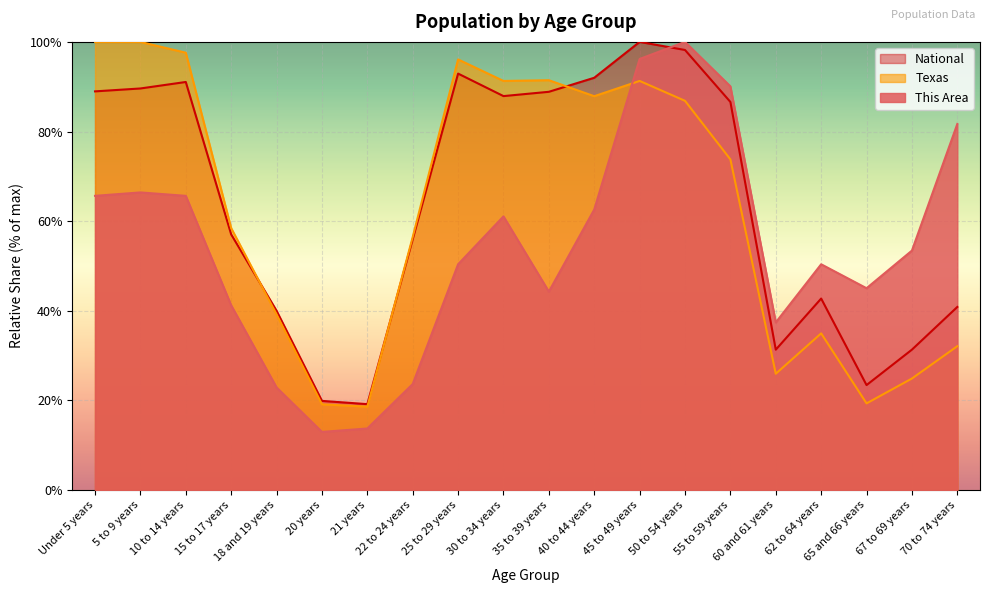

How many interior local peaks does the This Area series have?

4